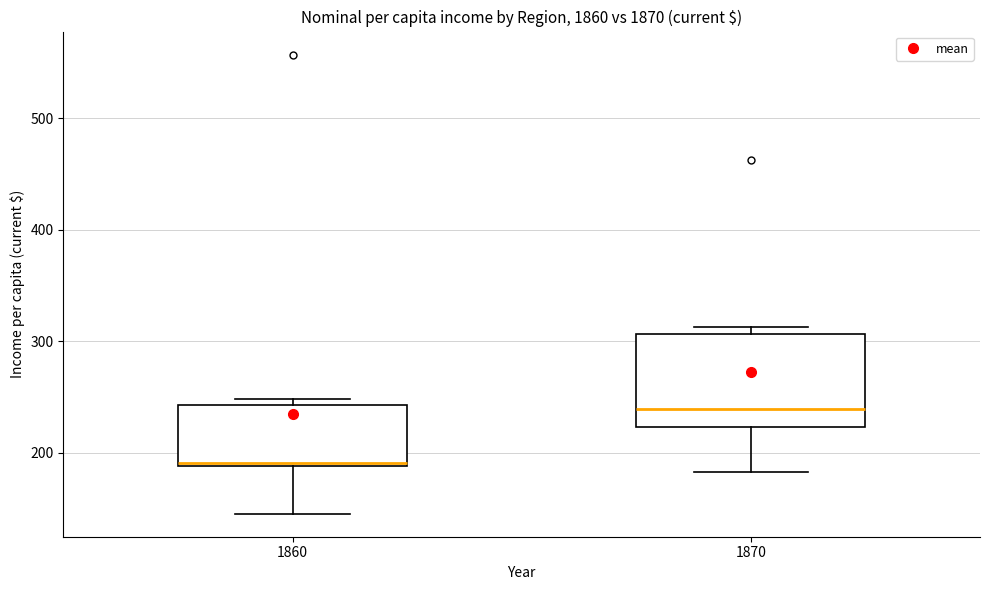

Which box has the lowest median line?

1860